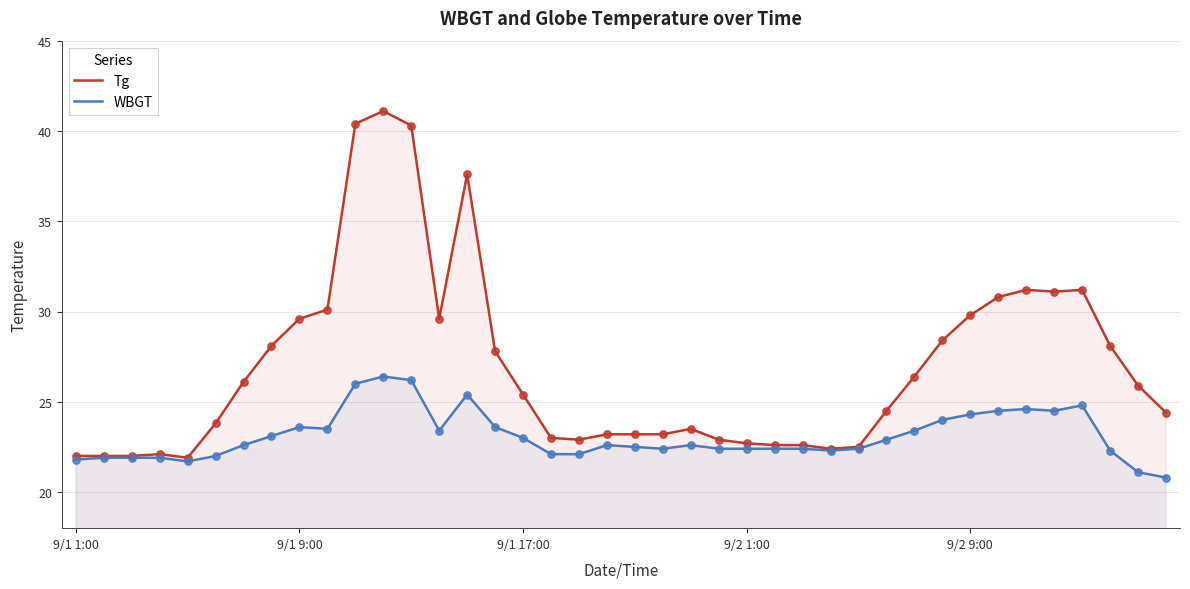

What is the total value across all series at 30?

49.8